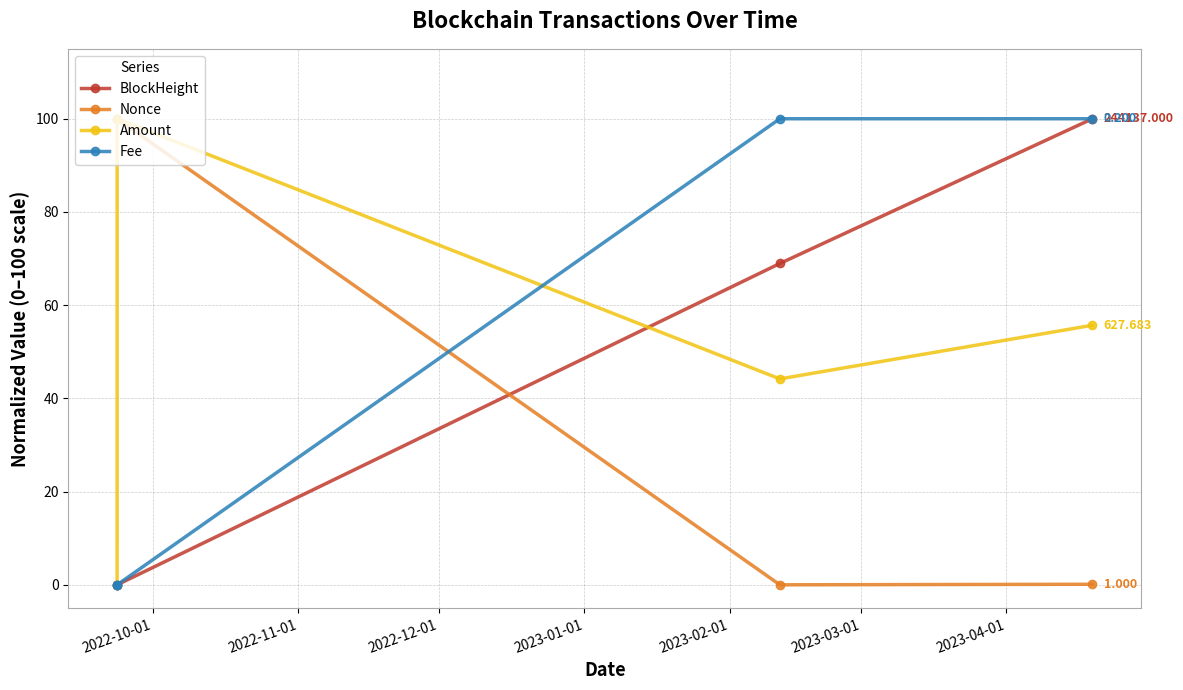

True or false: BlockHeight and Amount intersect in this chart.

True